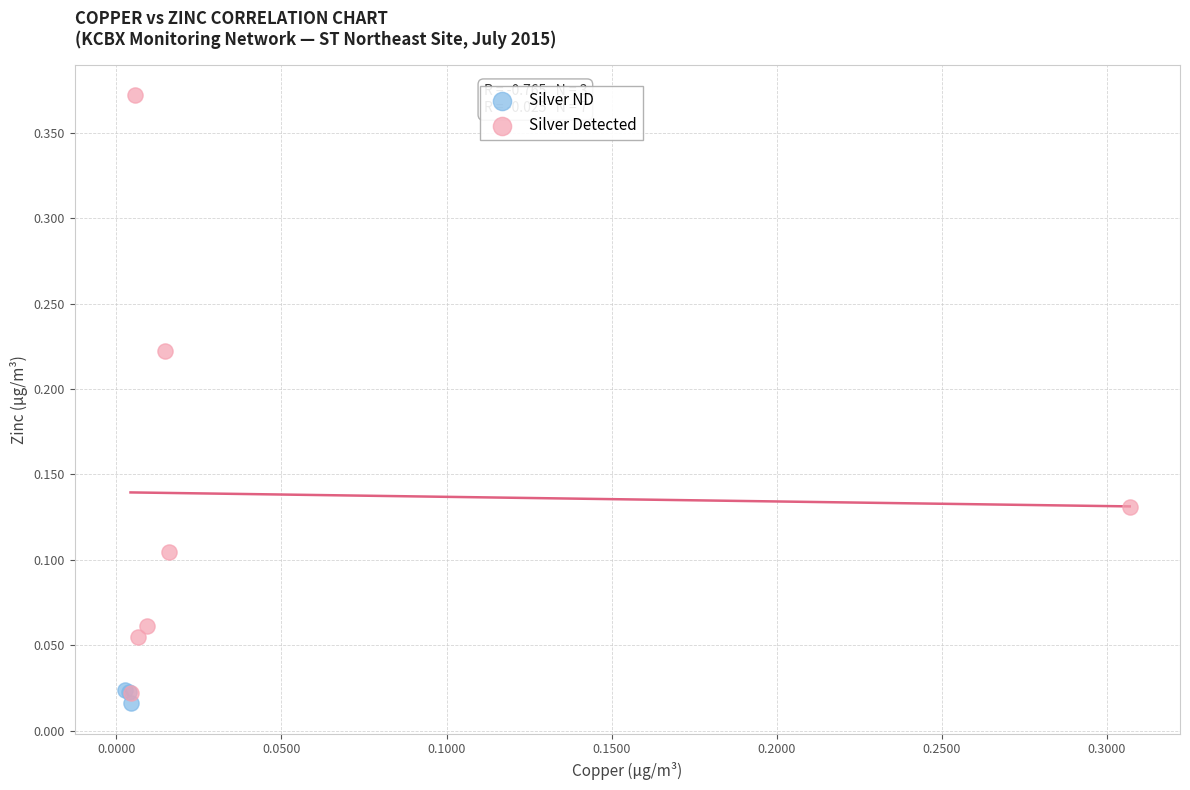

Which series has the largest Y range (max minus min)?

Silver Detected